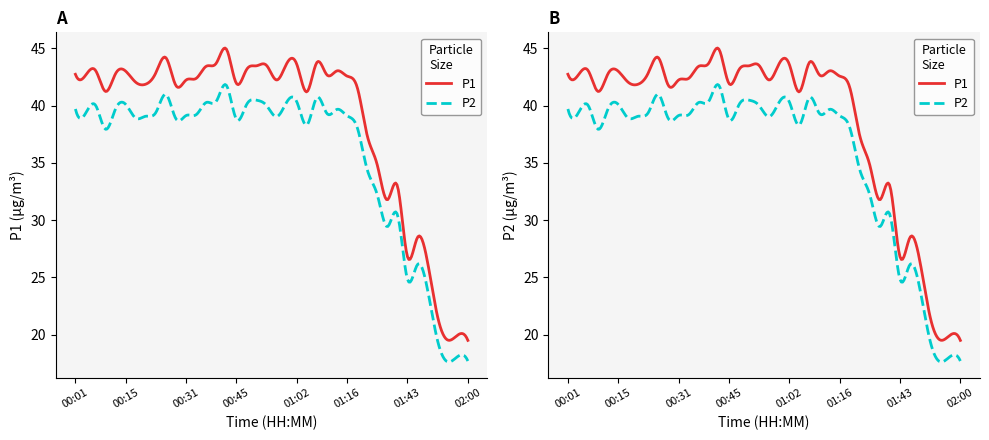

Which has a higher value, 00:15 or 00:45?

00:15